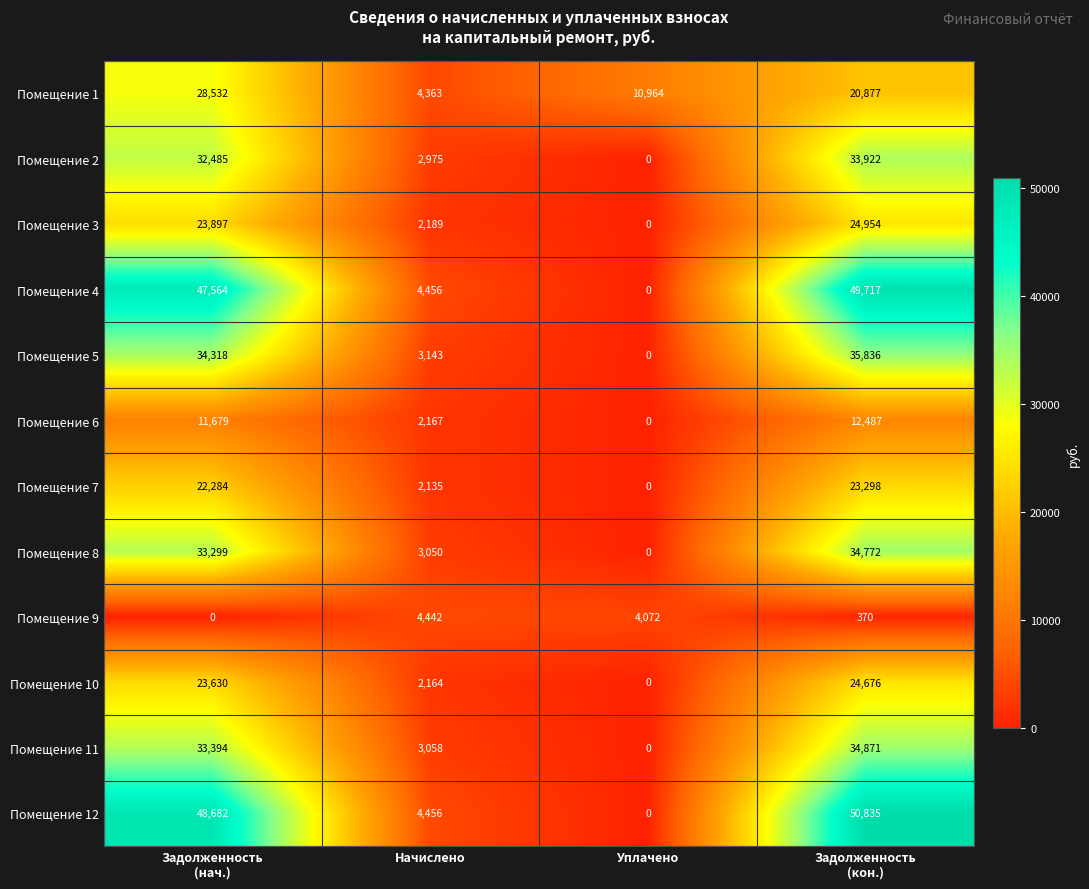

Which series has the largest range (max minus min)?

Помещение 12